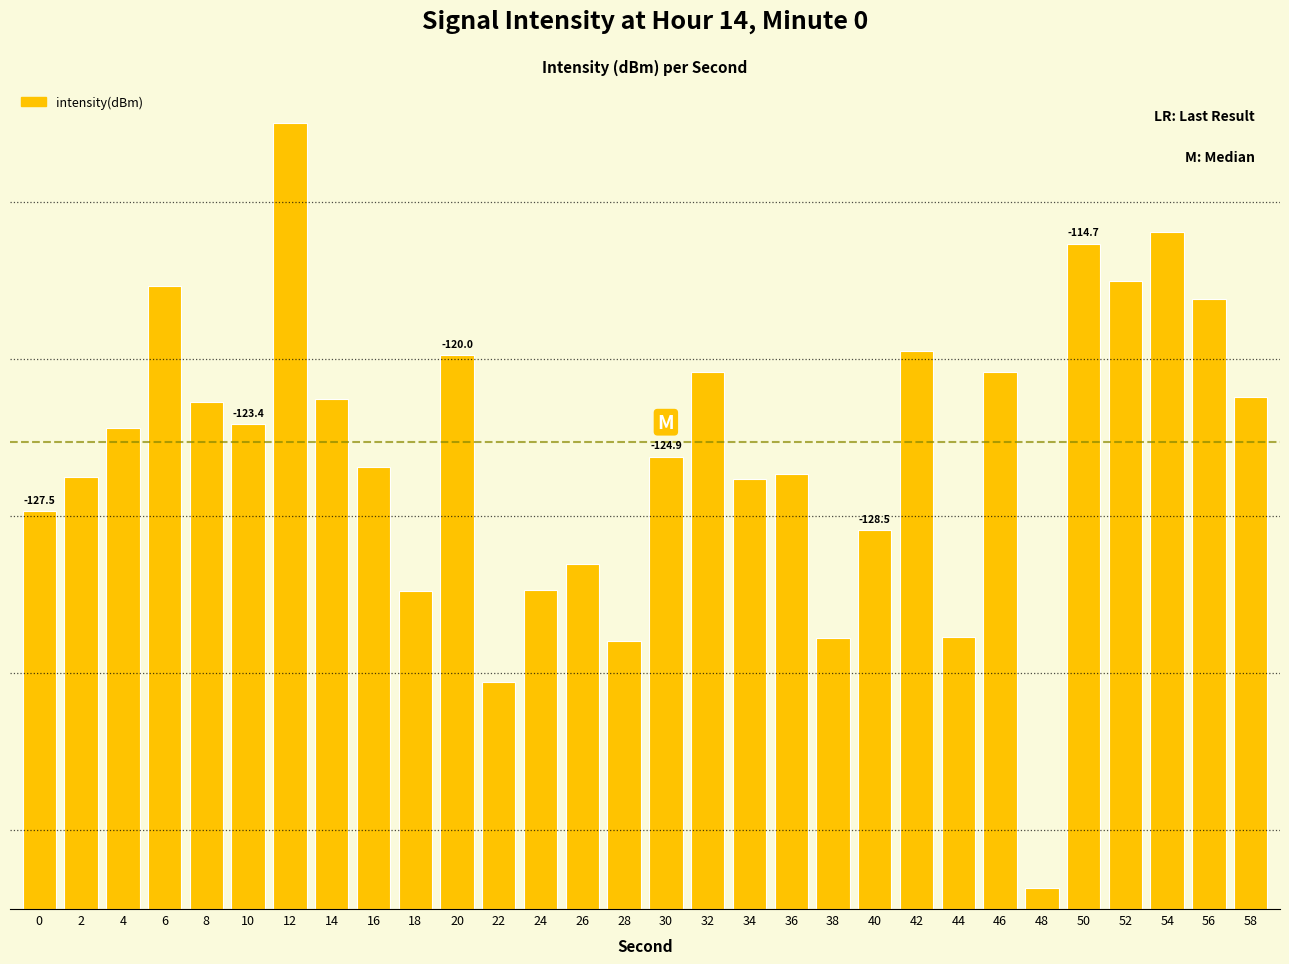

Are the bars horizontal?

No